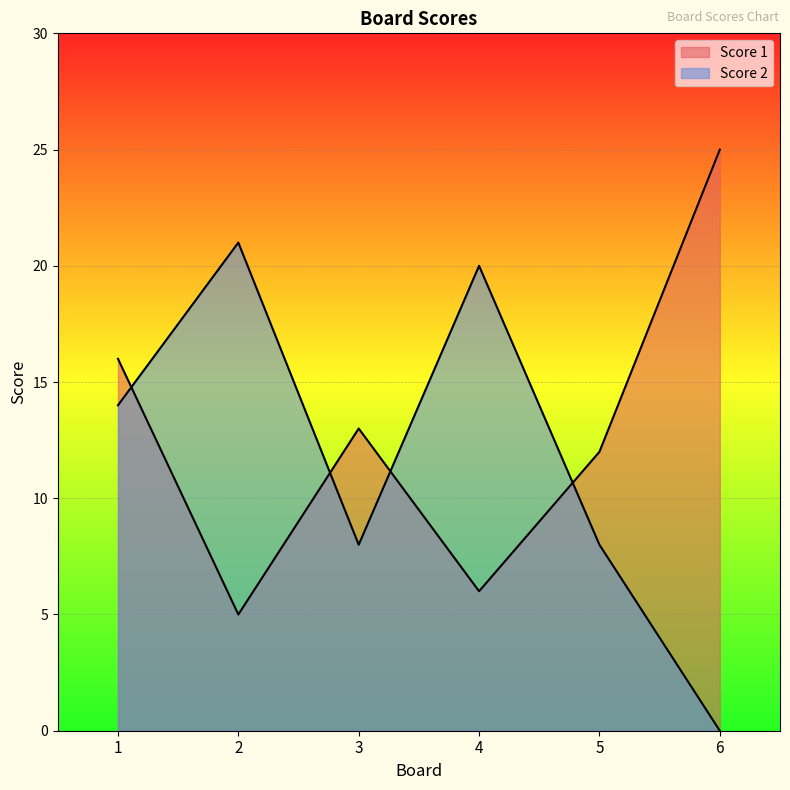

What is the value of the Score 2 point at the 4th from the left?

20